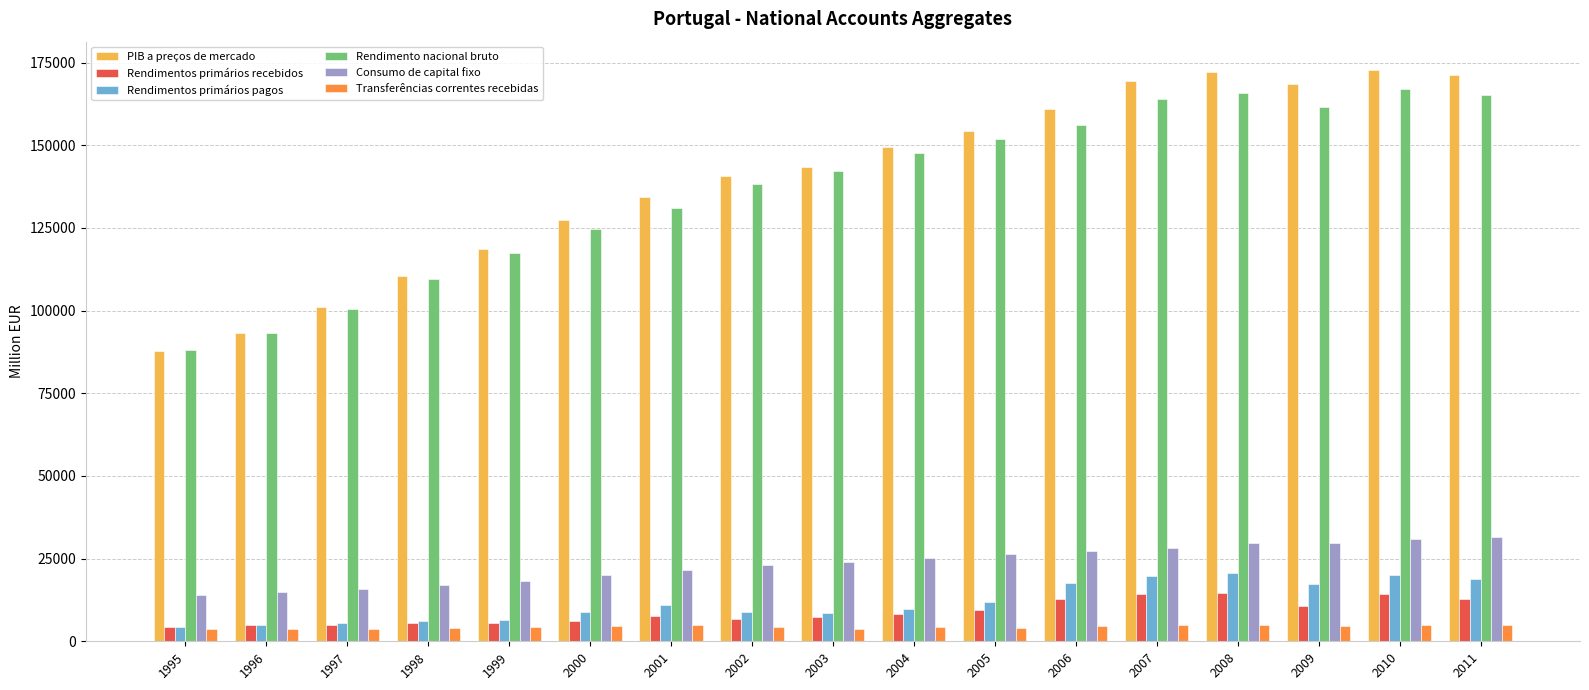

Which series has the largest total across all categories?

PIB a preços de mercado